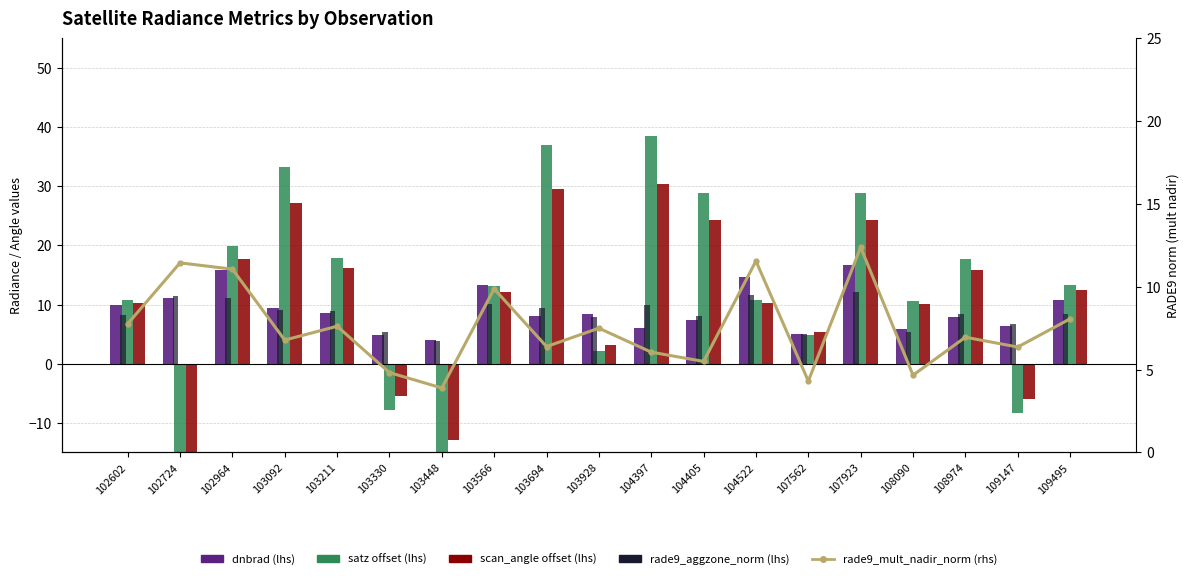

Is the value of rade9_mult_nadir_norm at 107923 greater than the value of rade9_aggzone_norm at 103928?

Yes